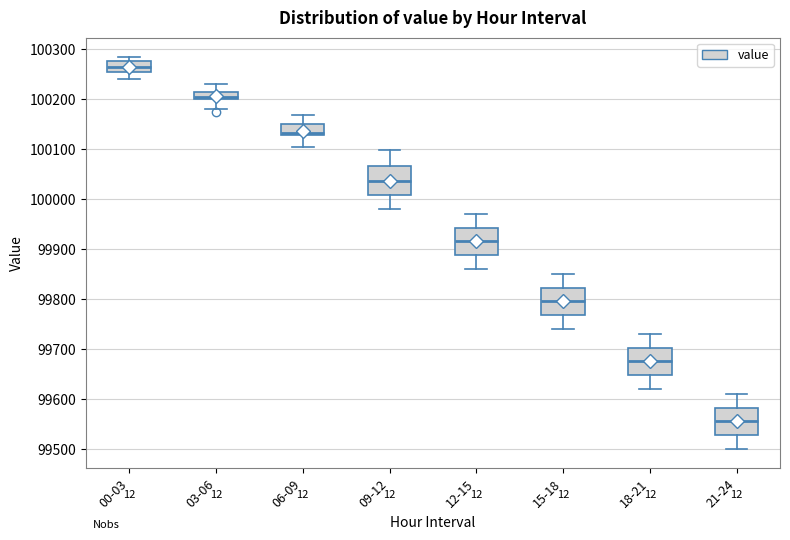

Which box has the highest median line?

00-03